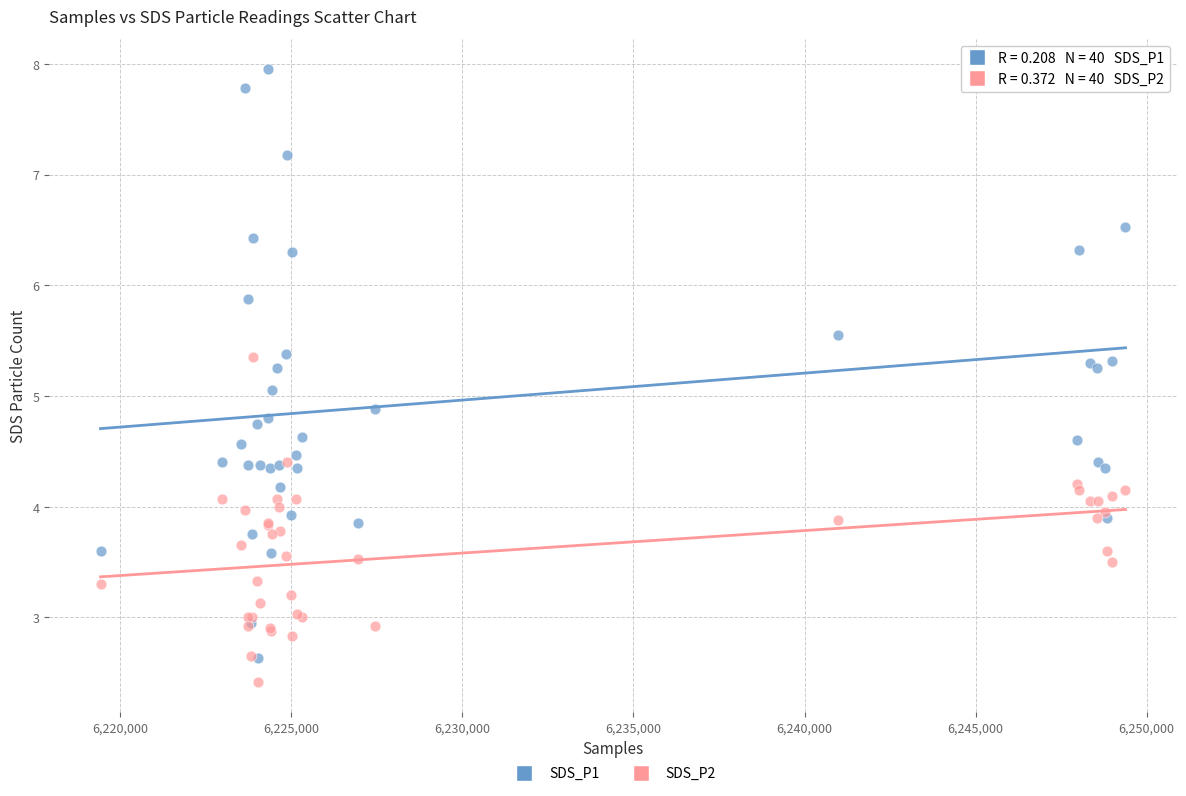

Which series reaches the maximum Y coordinate?

SDS_P1